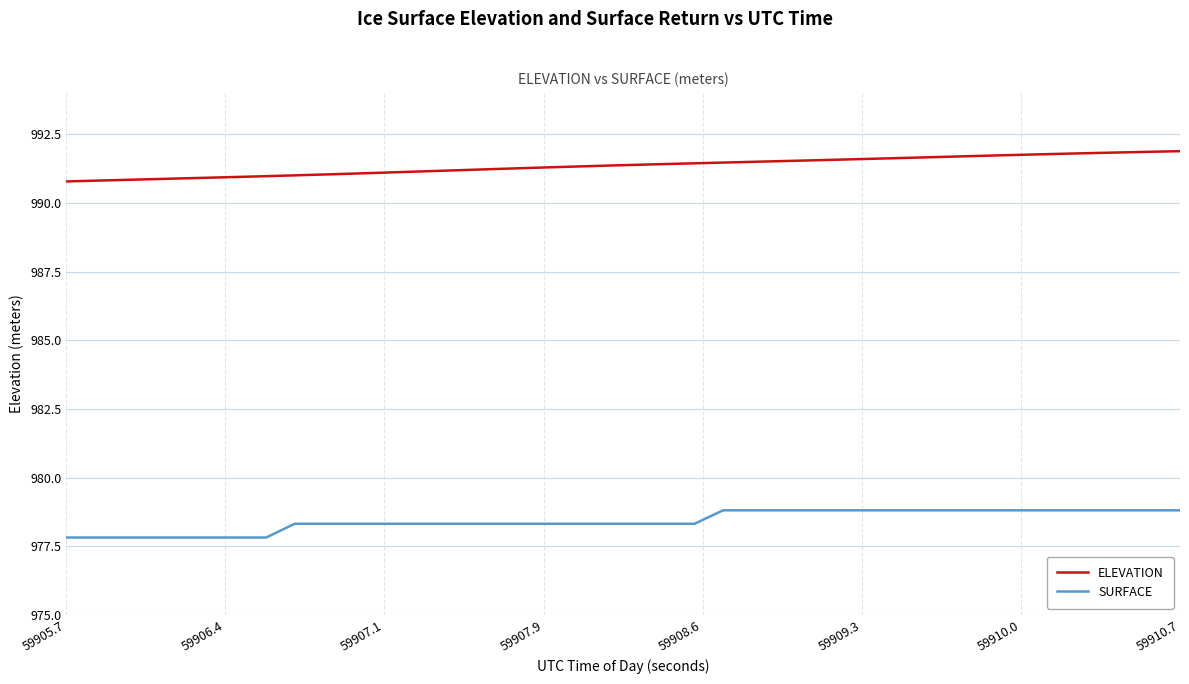

True or false: ELEVATION and SURFACE intersect in this chart.

False